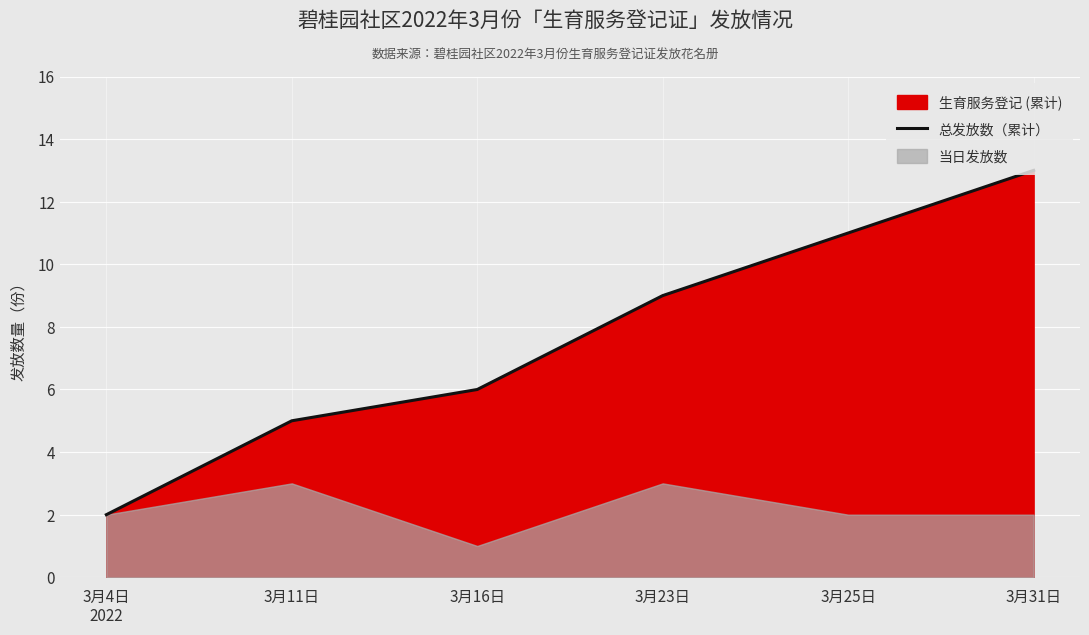

List the labels in order of value, largest first.

3月31日, 3月25日, 3月23日, 3月16日, 3月11日, 3月4日
2022